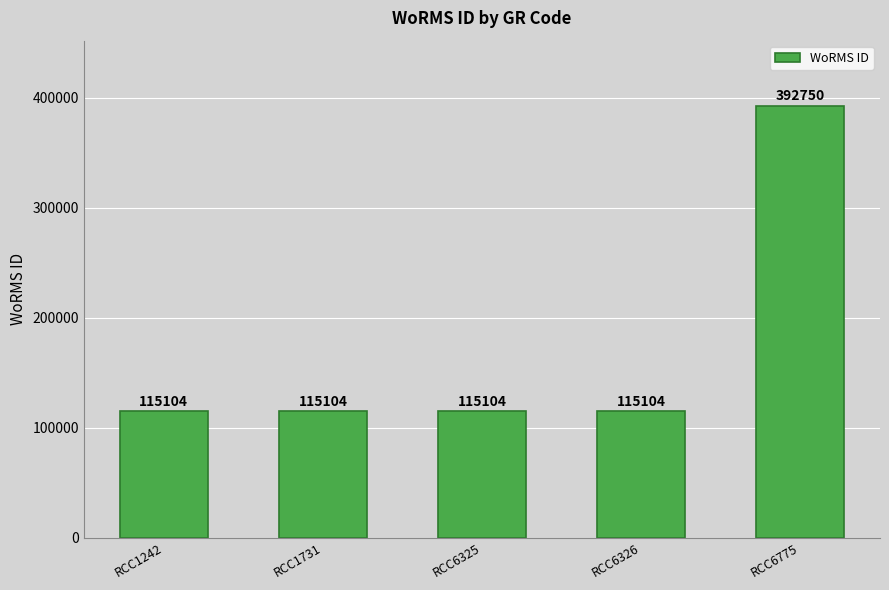

How many data points does each series have?

5